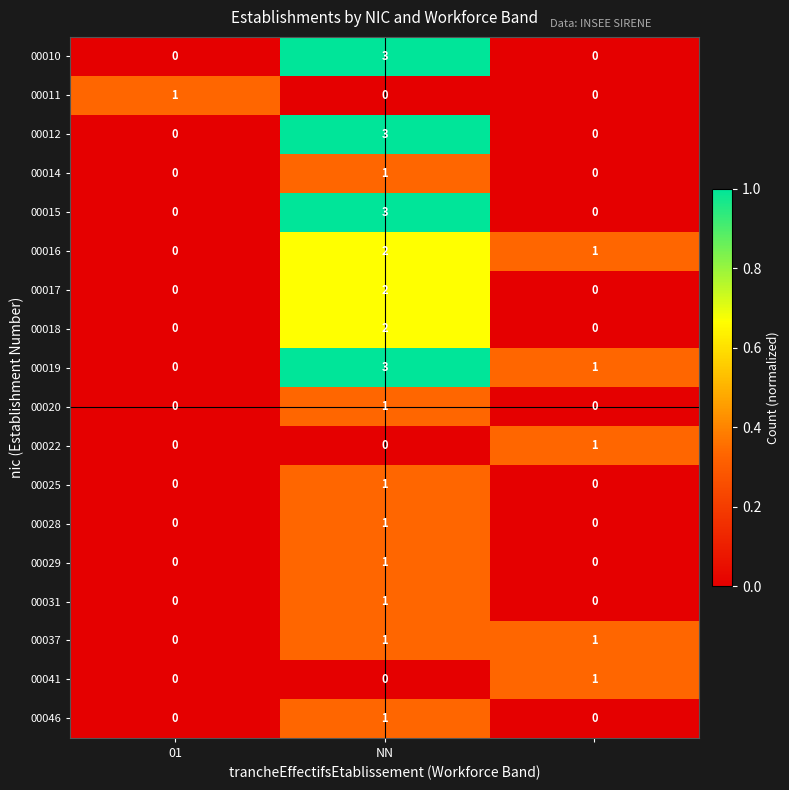

Count the 00014 values in the range 0 to 1.

3